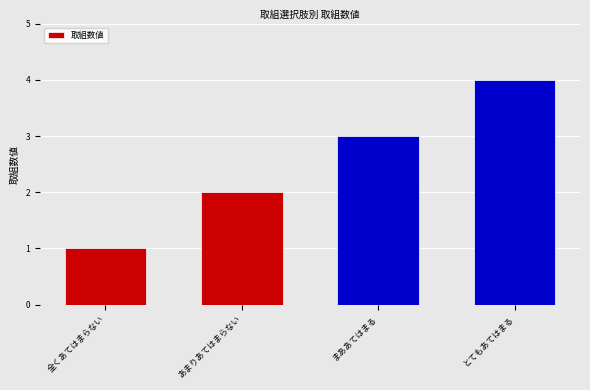

Are the bars horizontal?

No